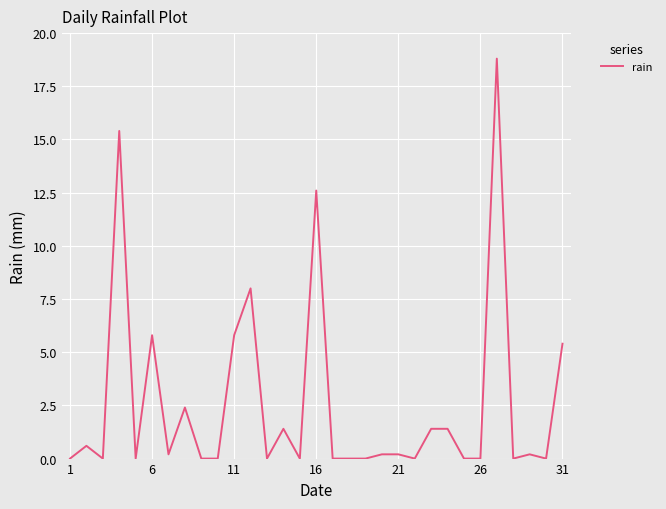

What is the difference between the maximum and minimum values?

18.8